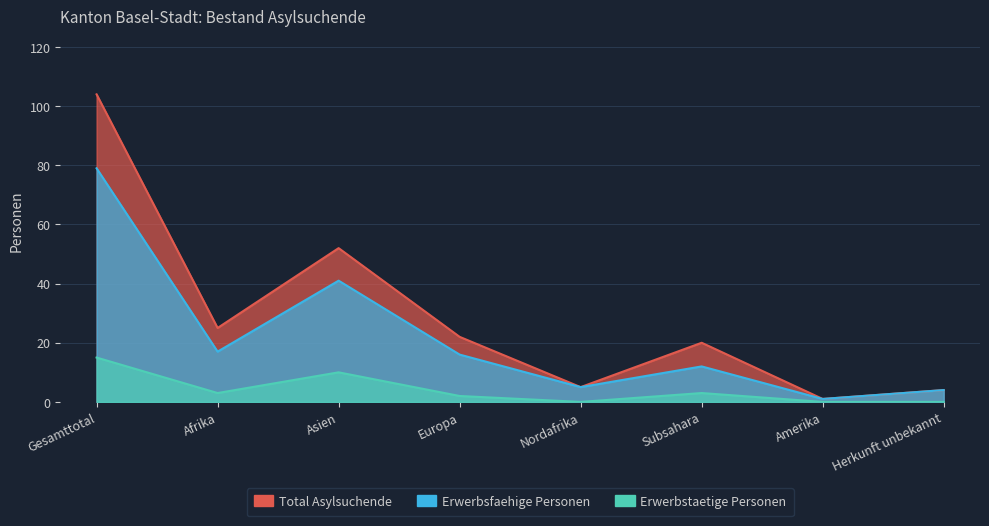

Which series has the largest total across all categories?

Total Asylsuchende